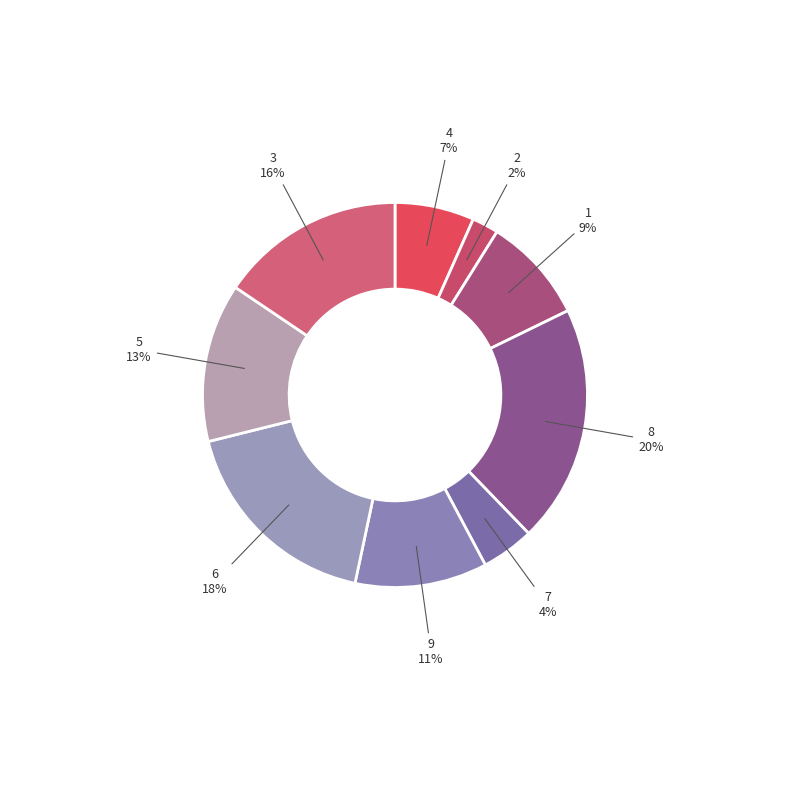

Count the number of slices in the pie.

9